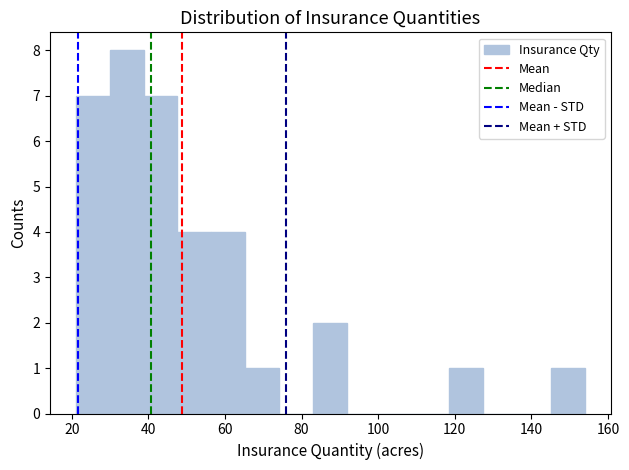

What is the height of the bar covering 38 to 48 on the x-axis? Neither the bar edges nor the heights are printed on the chart, so give them approximately, as read against the axes.

7